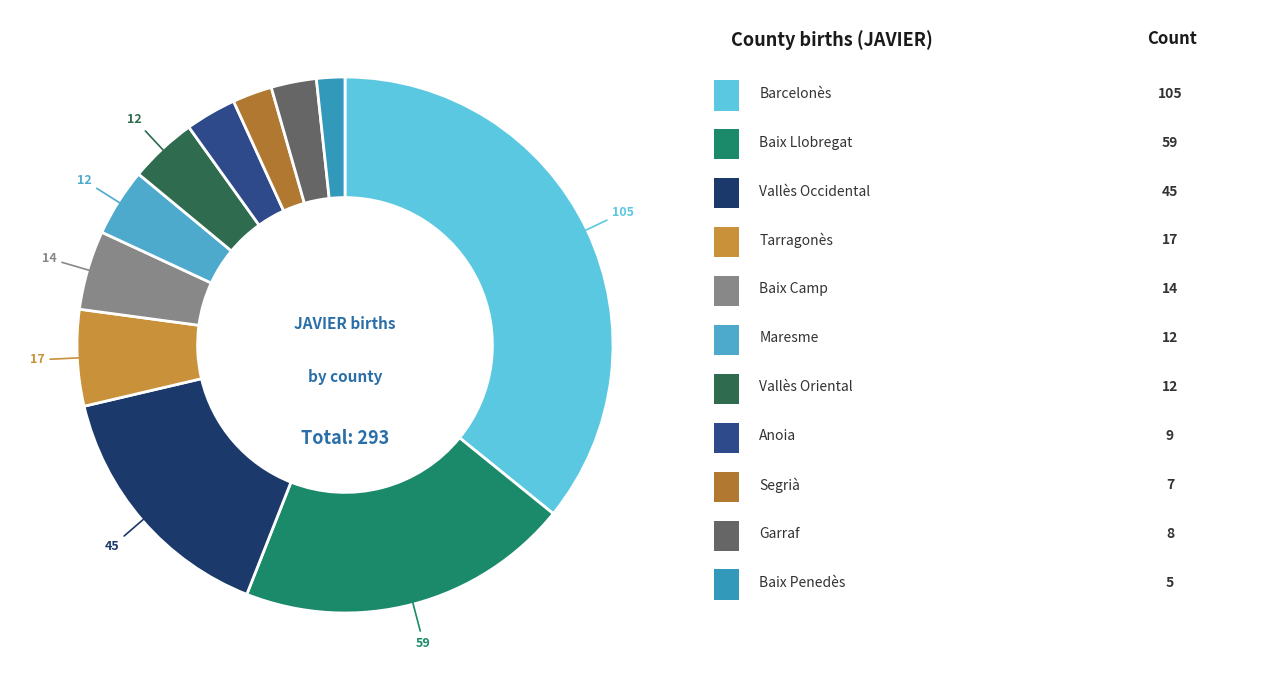

How many slices are in this pie chart?

11